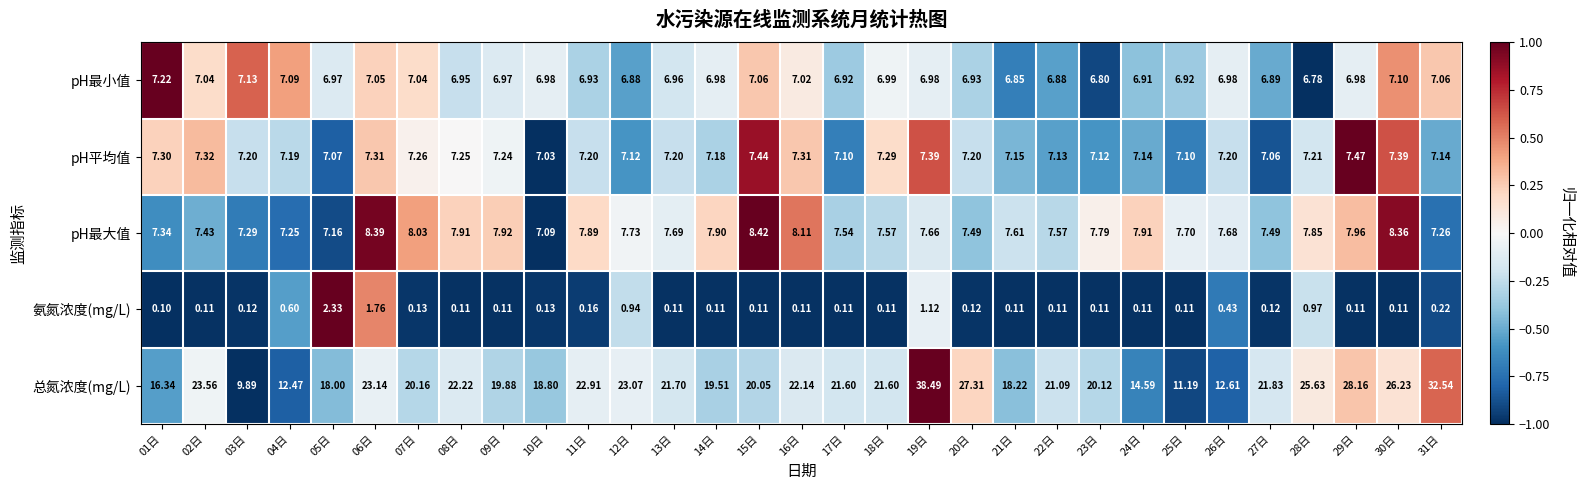

At which category is the sum across all series the highest?

19日